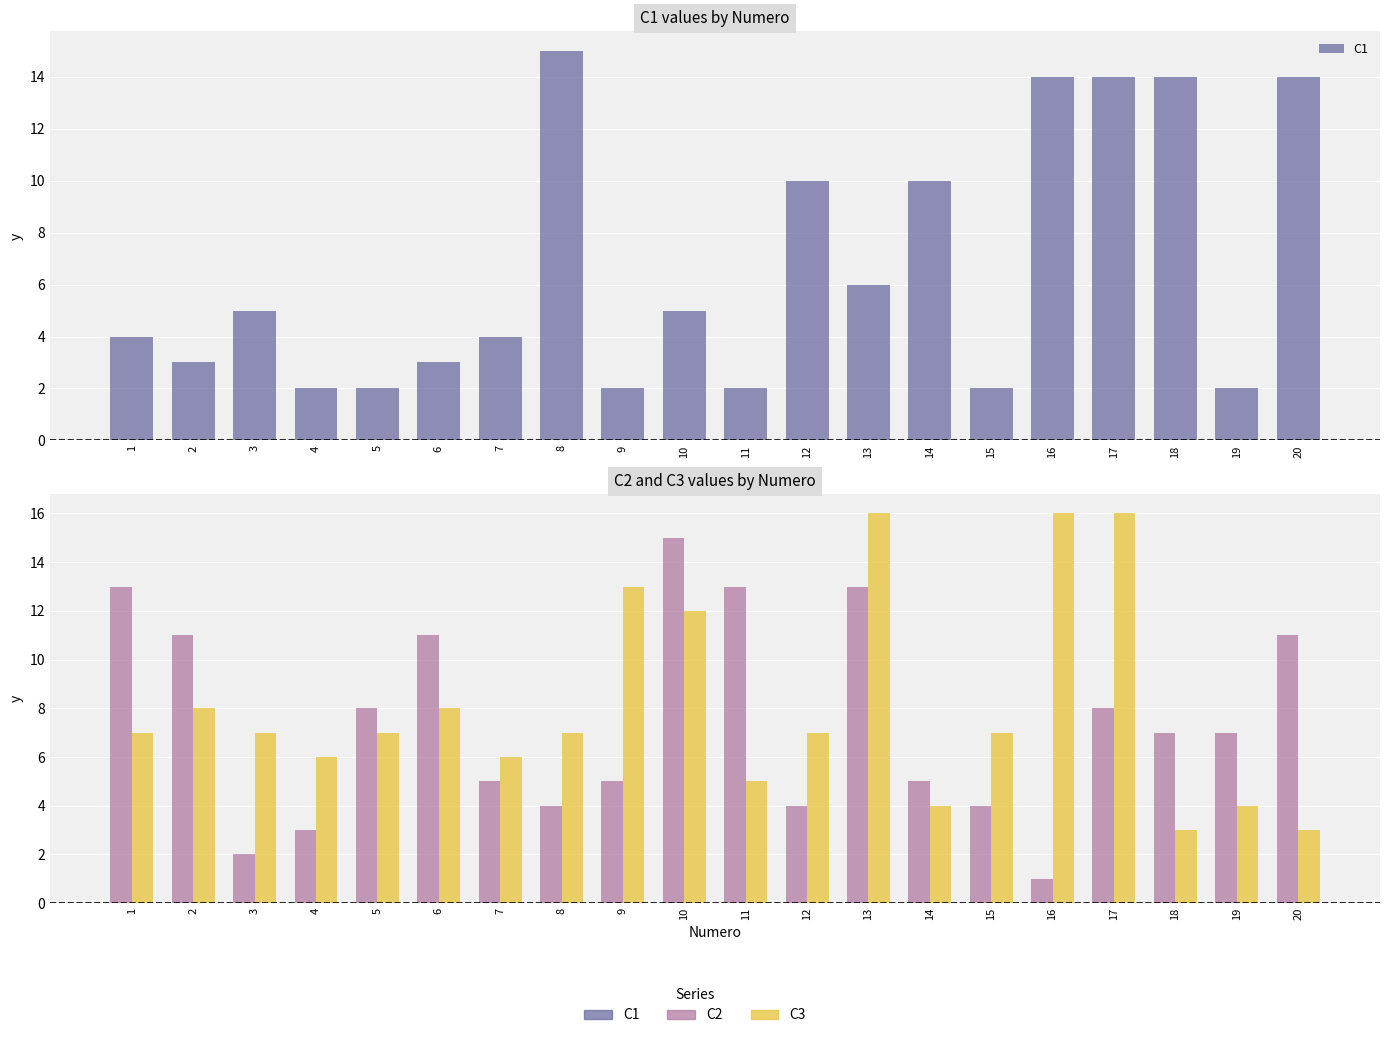

How many distinct data groups are displayed?

3